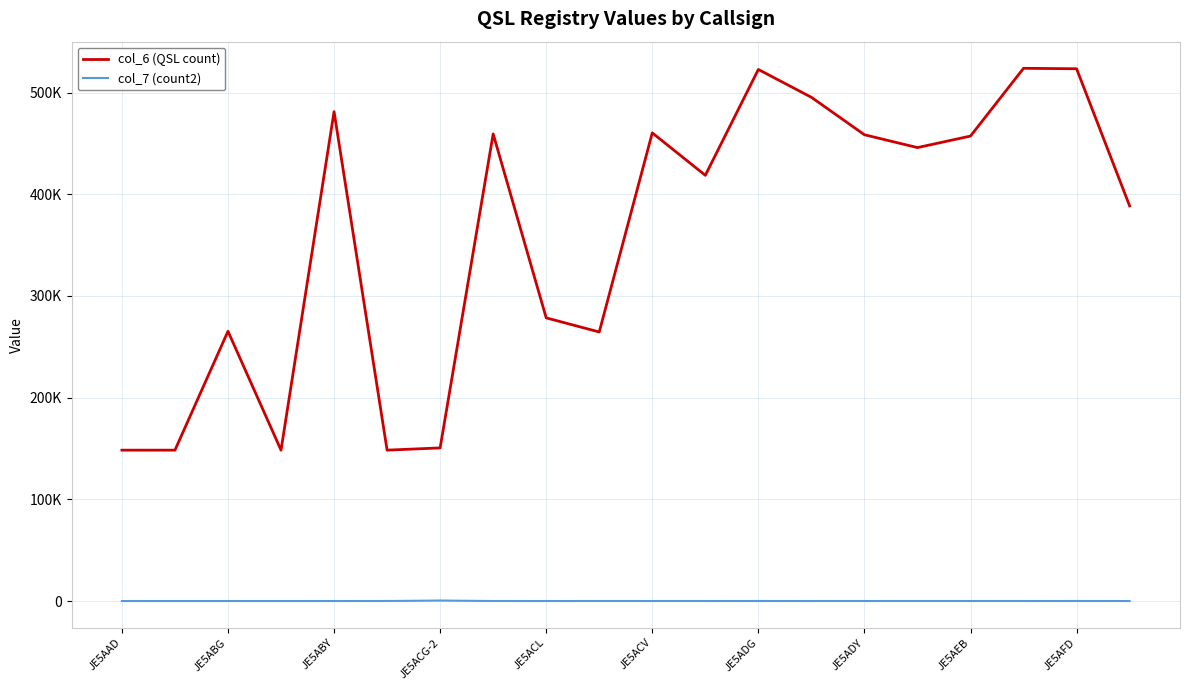

What is the average value of the col_7 (count2) series?

46